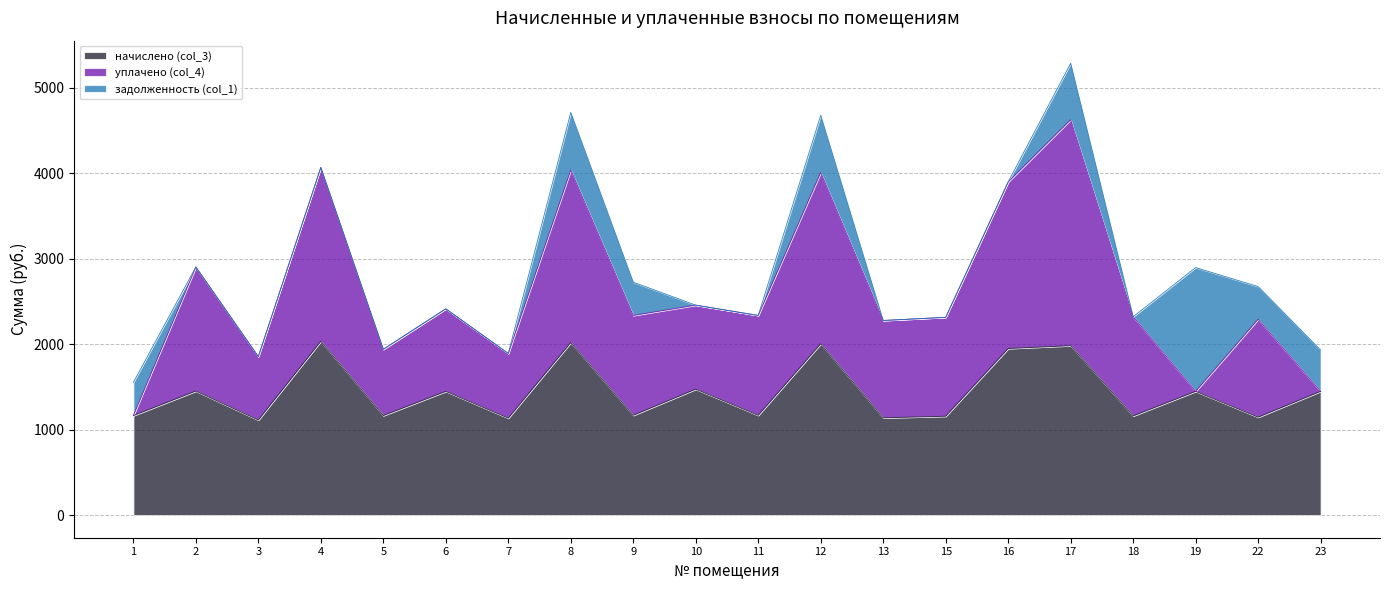

The value of задолженность (col_1) at 2 is 0.0. True or false?

True